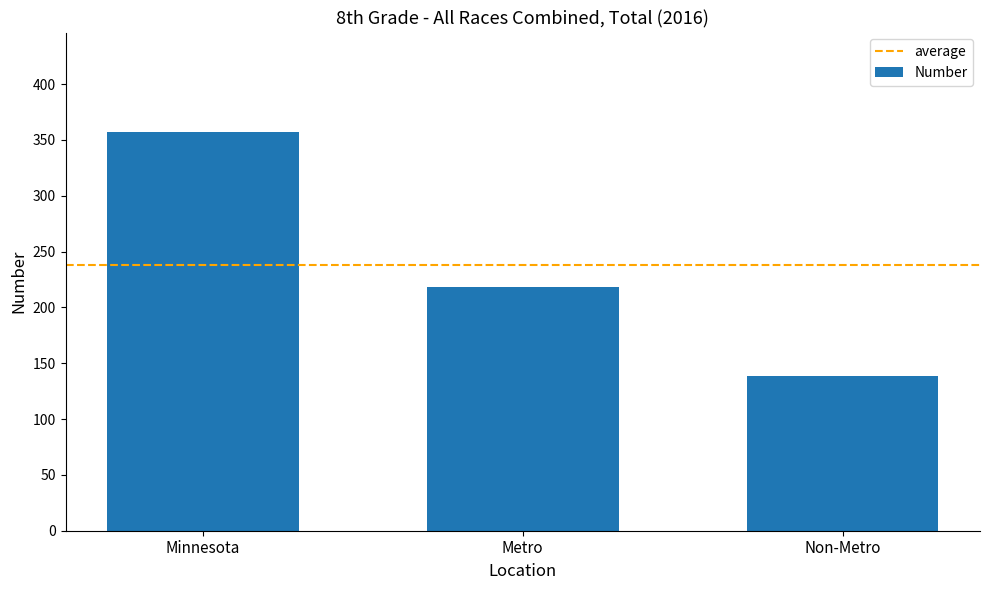

List the labels in order of value, smallest first.

Non-Metro, Metro, Minnesota